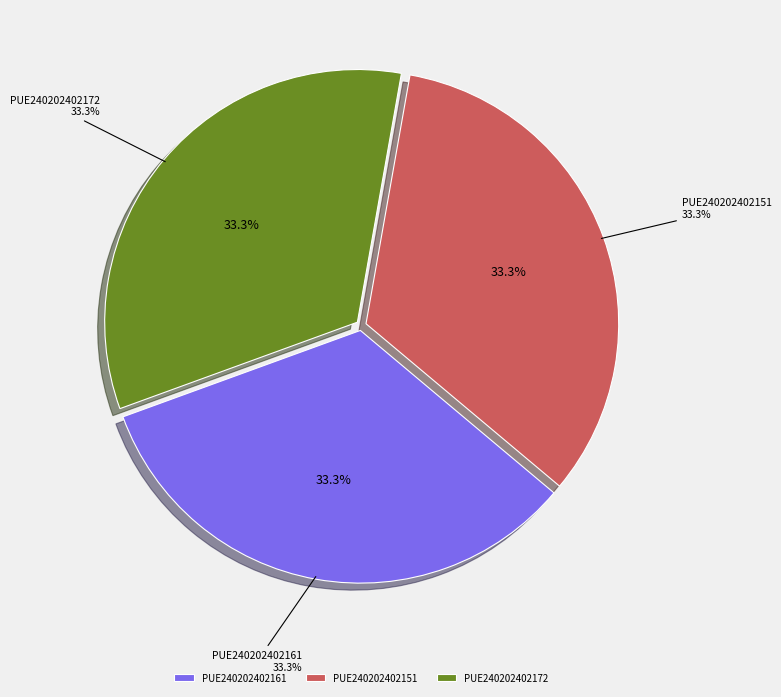

Do PUE240202402172 and PUE240202402161 together represent more than half of the pie?

Yes